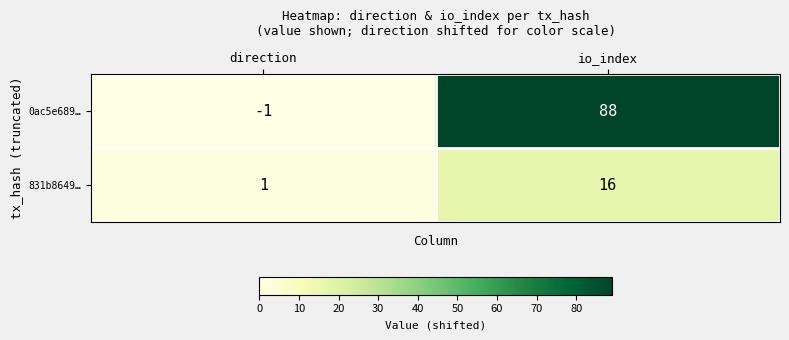

What is the difference between the maximum and minimum values in the 0ac5e689… series?

89